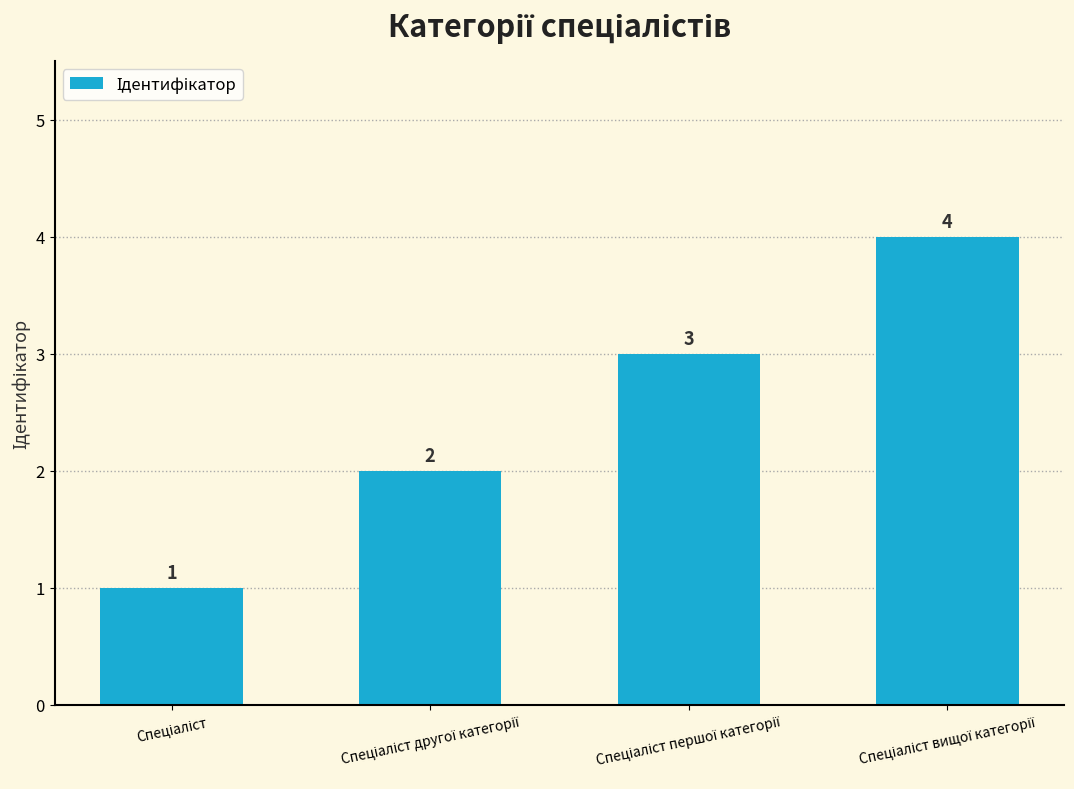

What is the maximum value shown in the chart?

4